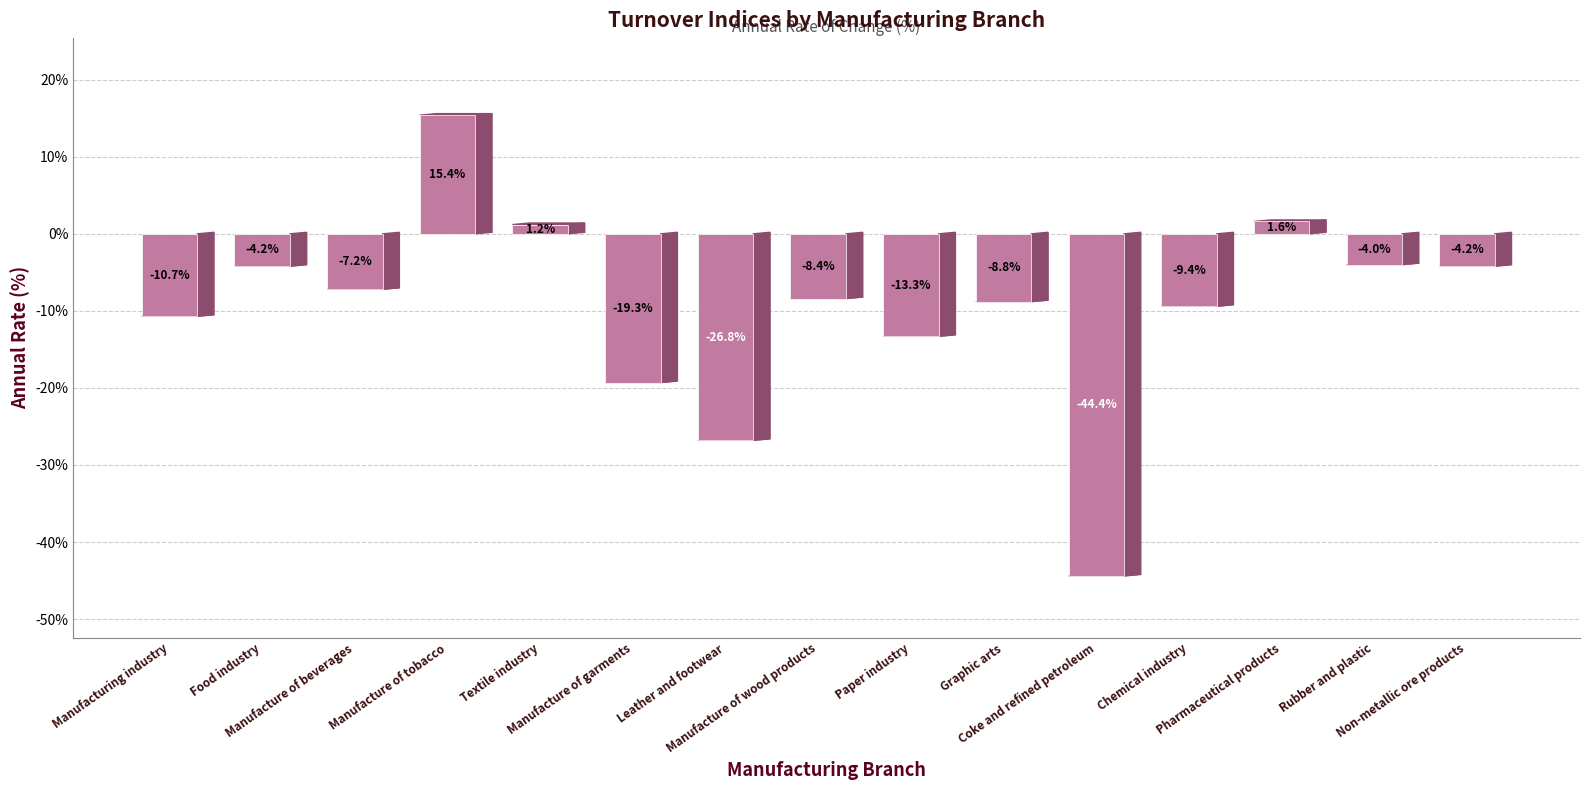

What is the difference between the maximum and minimum values?

59.8